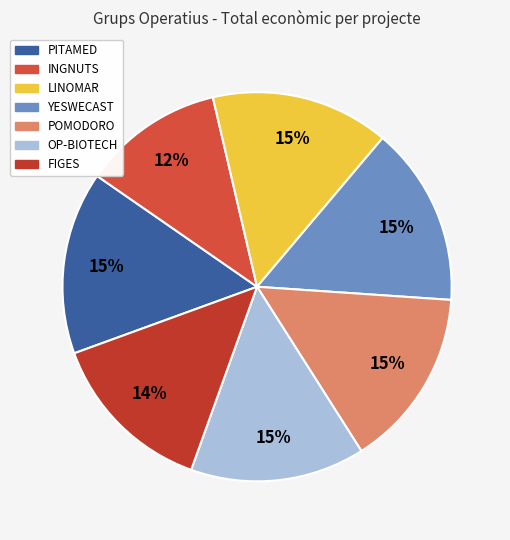

Between FIGES and POMODORO, which is larger?

POMODORO